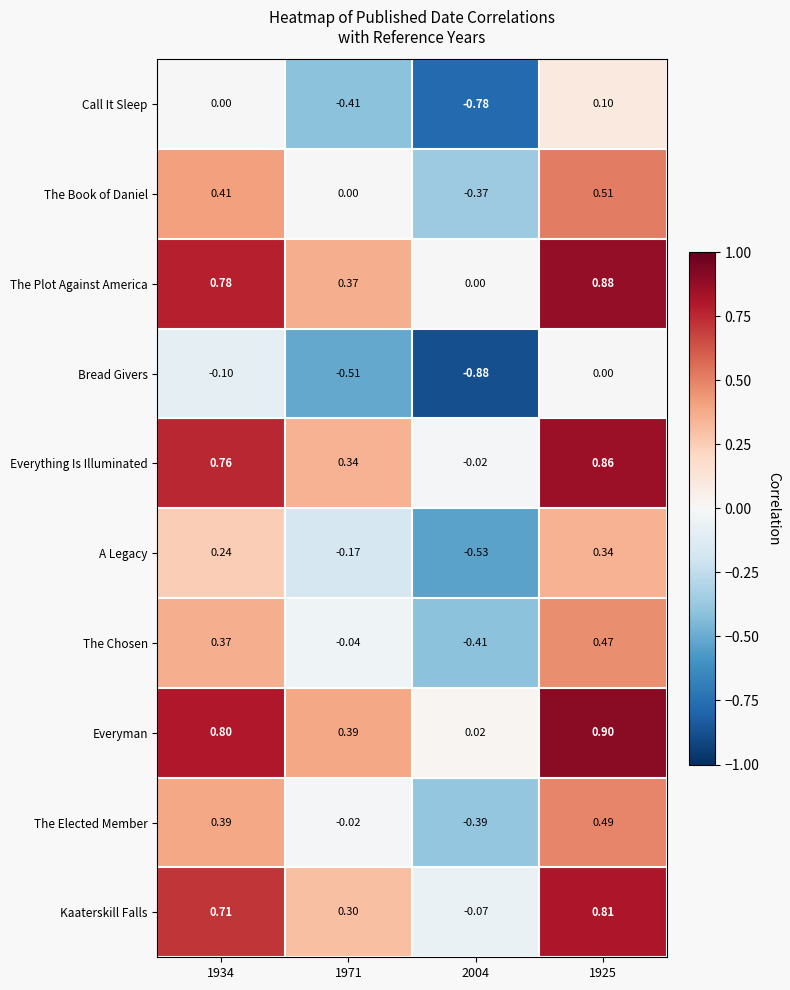

Rank the series at 1934 from lowest to highest value.

Bread Givers, Call It Sleep, A Legacy, The Chosen, The Elected Member, The Book of Daniel, Kaaterskill Falls, Everything Is Illuminated, The Plot Against America, Everyman